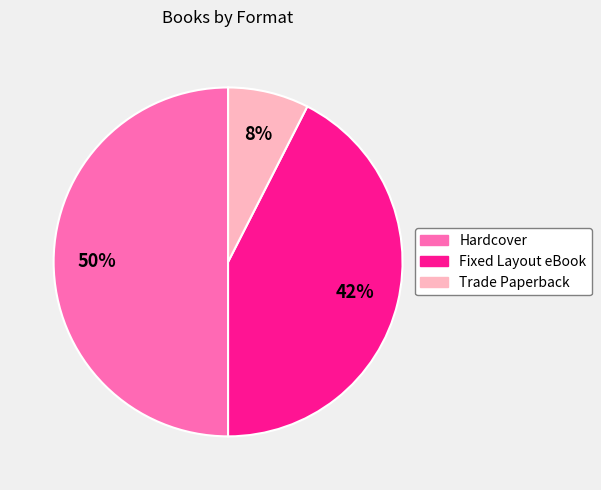

To the nearest percent, what percentage of the pie is Fixed Layout eBook?

42%